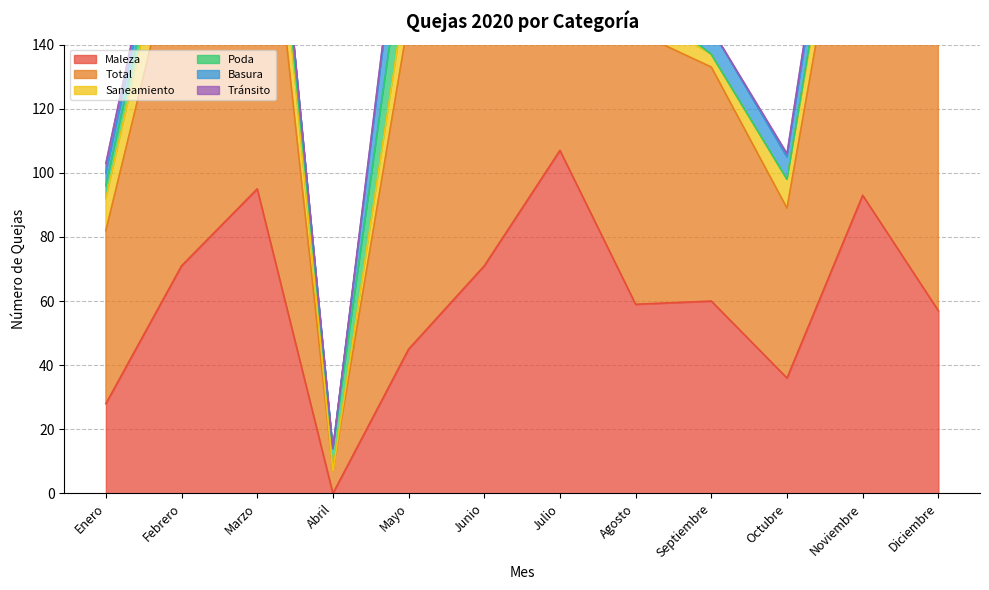

What is the difference between the maximum and minimum values in the Poda series?

20